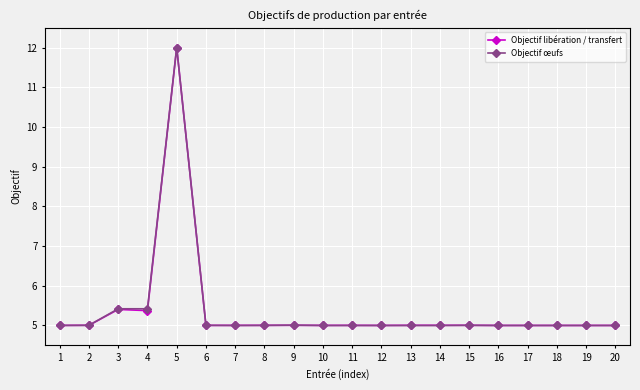

Is the value of Objectif œufs at 4 greater than the value of Objectif libération / transfert at 20?

Yes